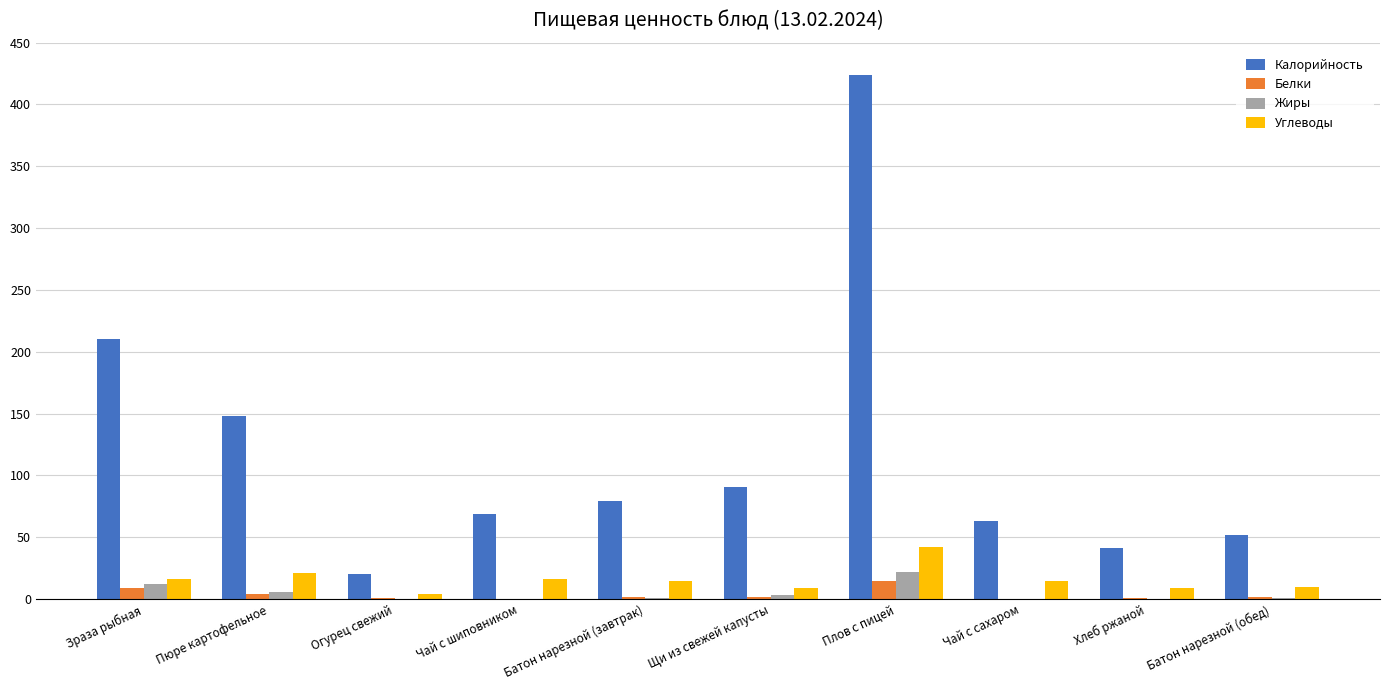

How many categories are shown in the chart?

10